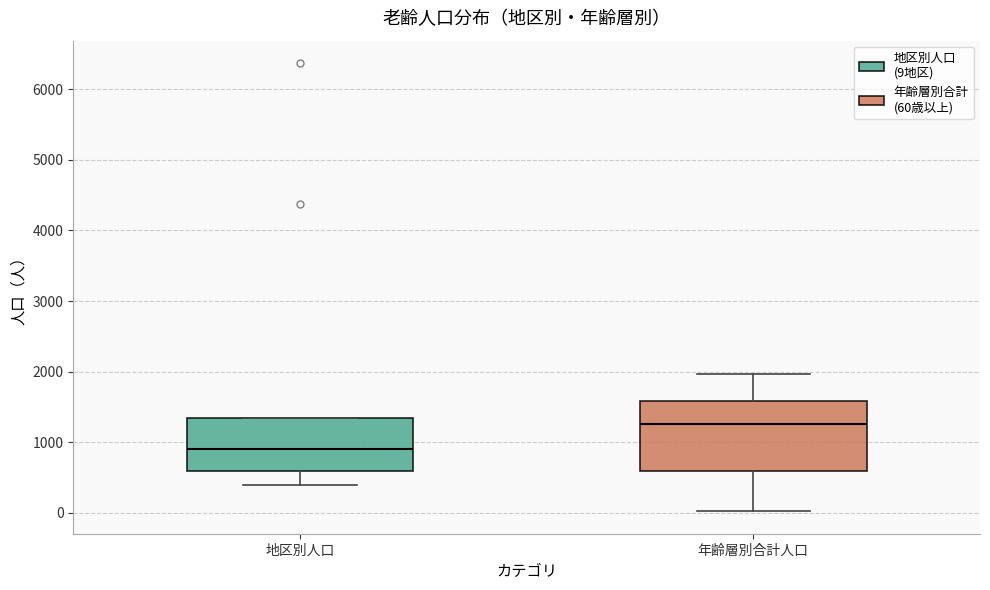

Reading left to right, read every box against the y-axis: the position of its median line, the range the box covers, and the ends of its whiskers. The values are not printed on the chart, so give them approximately, as read against the axis.

地区別人口: median 900, box 600 to 1300, whiskers 400 to 1300
年齢層別合計人口: median 1300, box 600 to 1600, whiskers 0 to 2000